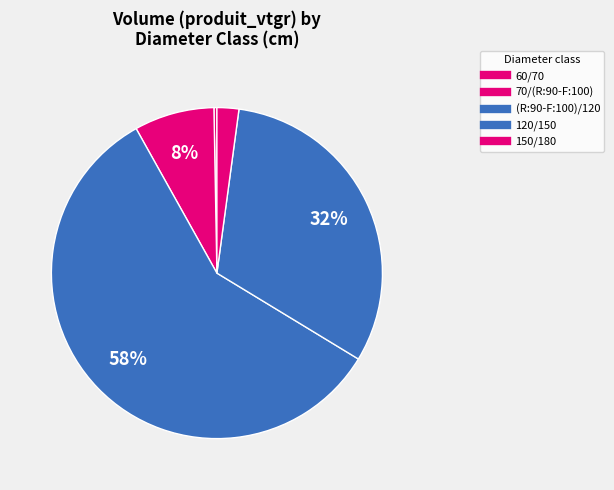

To the nearest percent, what percentage of the pie is 120/150?

32%